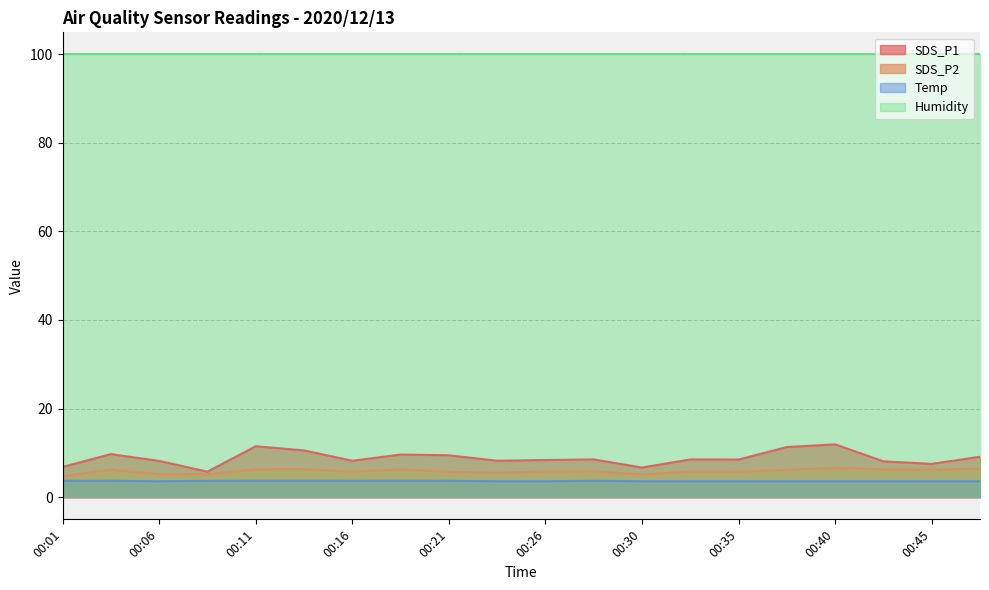

What is the sum of the SDS_P2 values at 00:04 and 00:21?

12.0